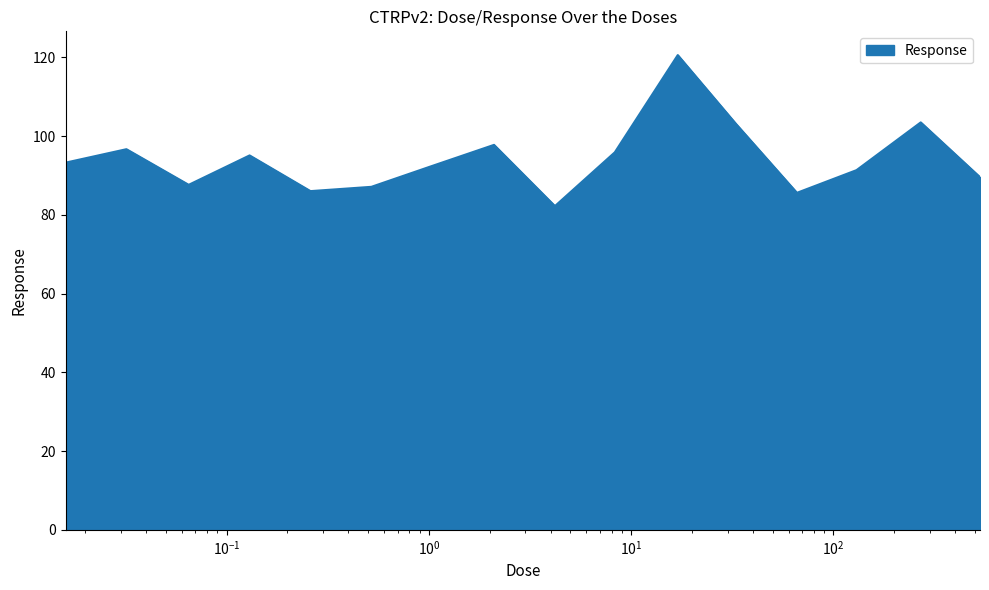

How many values exceed 93?

8